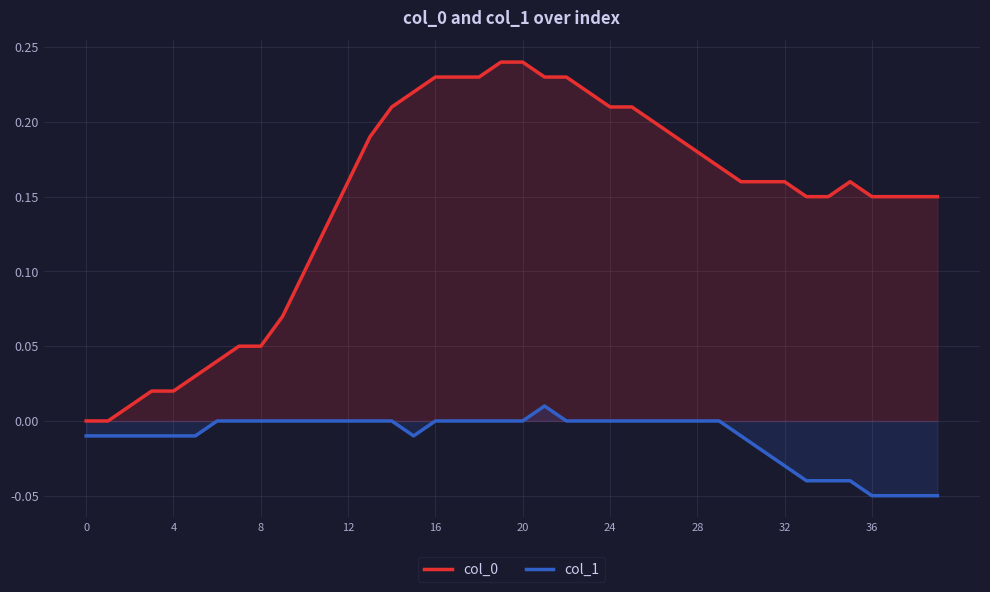

How many lines are shown in the chart?

2